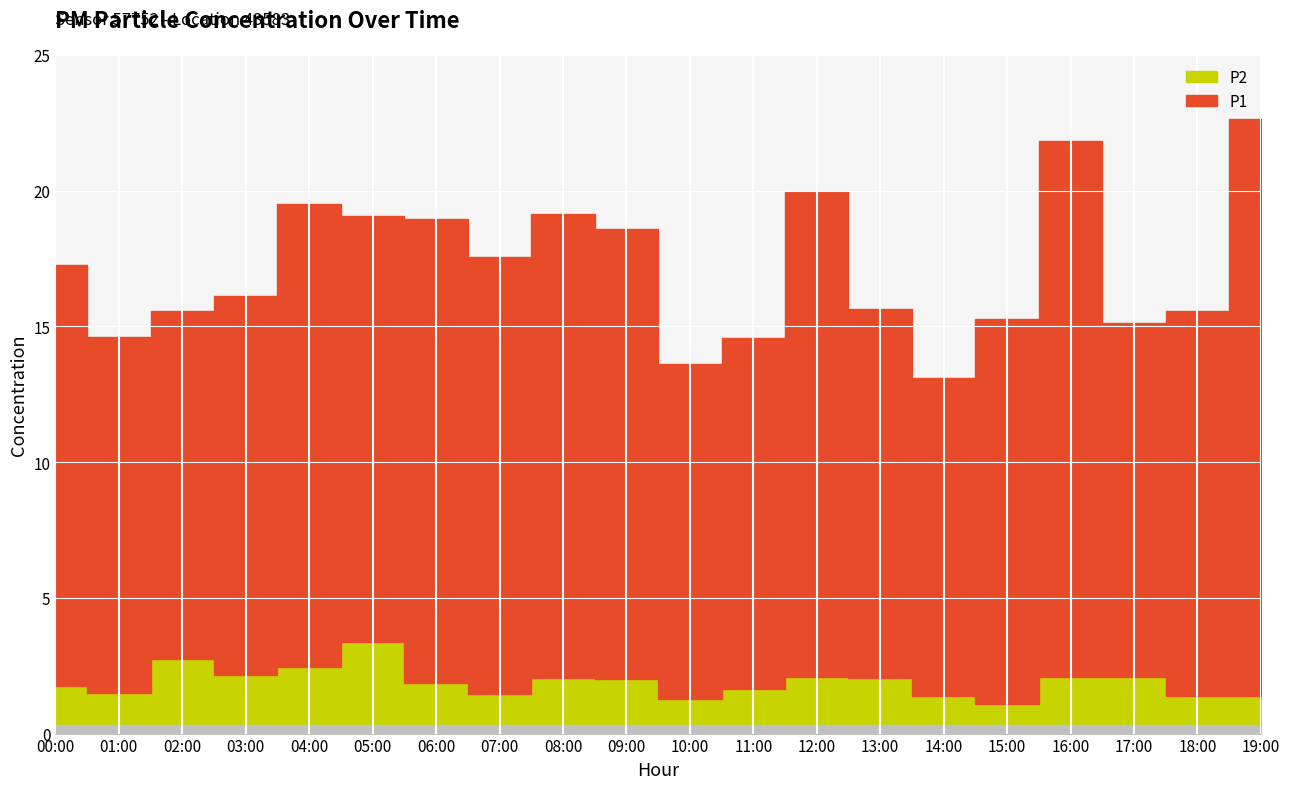

Reading right to left, what are all the values shown in this chart?

P1: 21.2	14.2	13.1	19.7	14.2	11.7	13.6	17.9	12.9	12.3	16.6	17.1	16.1	17.1	15.7	17.1	13.9	12.8	13.1	15.5
P2: 1.4	1.4	2.1	2.1	1.1	1.4	2.0	2.1	1.6	1.3	2.0	2.0	1.4	1.9	3.4	2.5	2.2	2.8	1.5	1.8